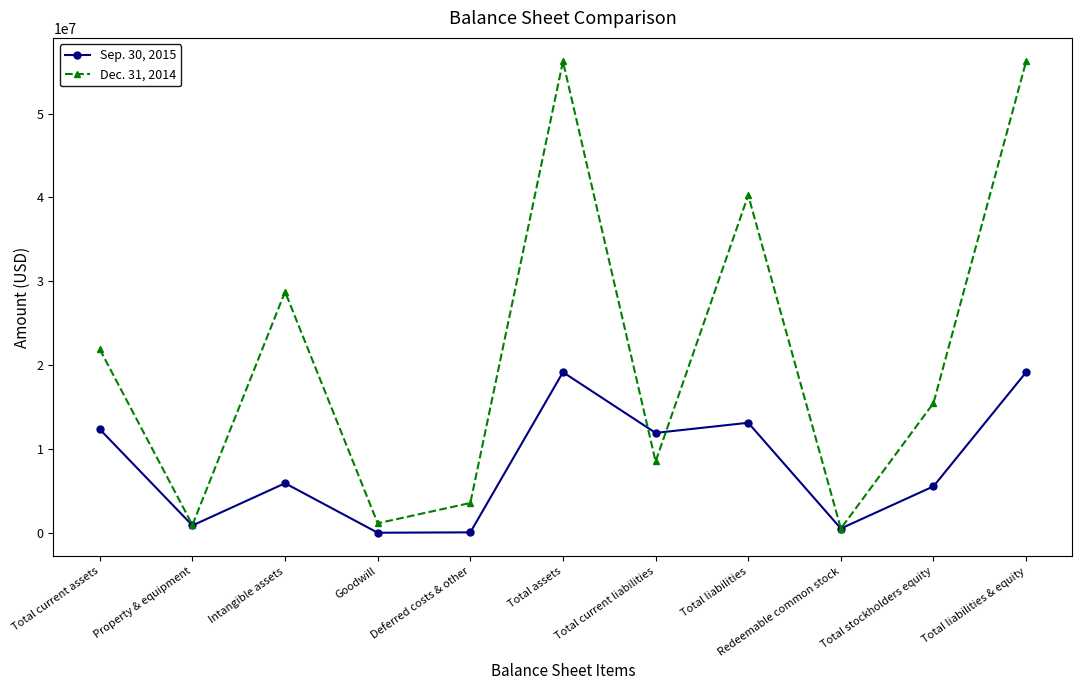

What are all the series names shown in the legend?

Sep. 30, 2015, Dec. 31, 2014